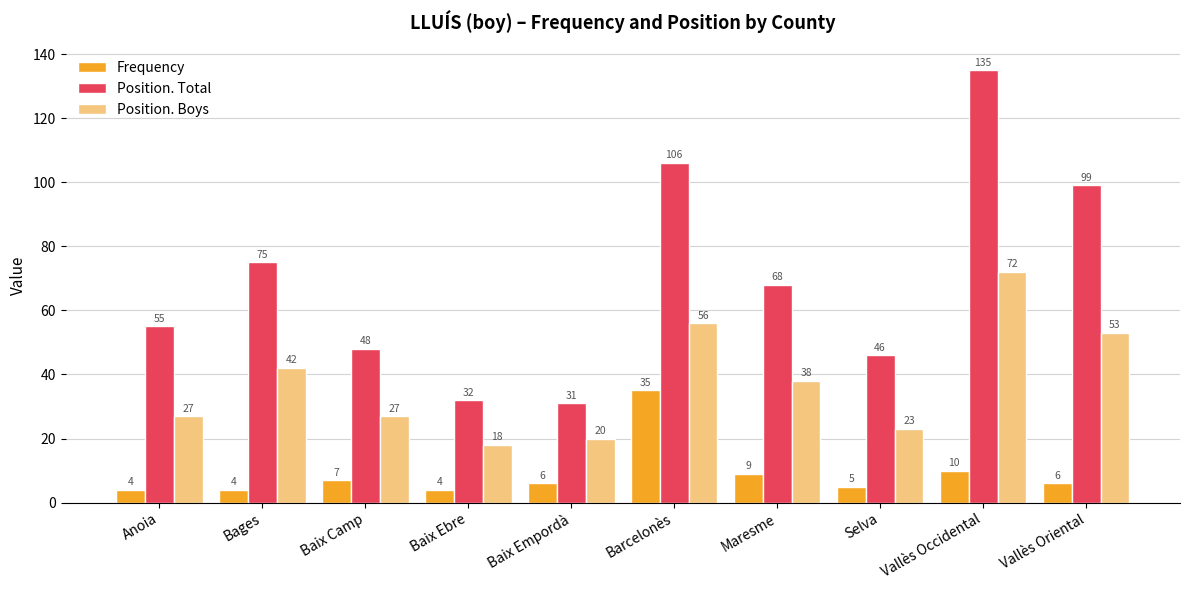

Where does the Position. Total series first go above 68?

Bages